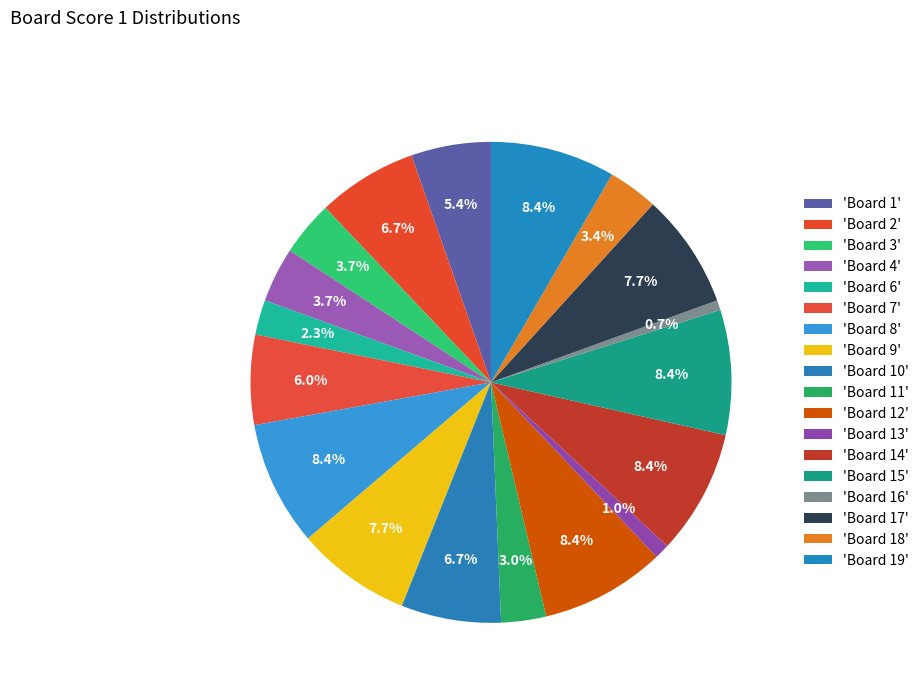

How many segments does this pie chart have?

18